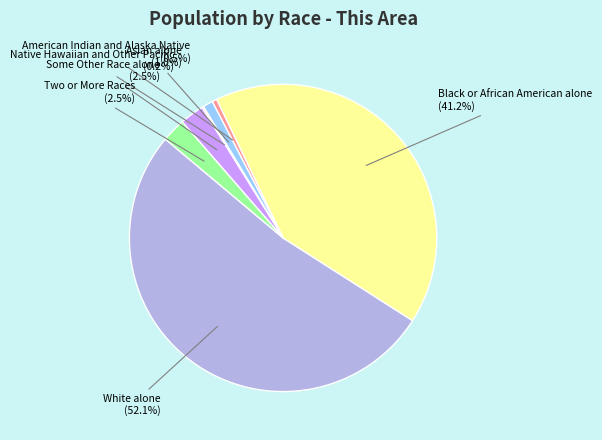

To the nearest percent, what is the difference between the largest and smallest slice percentages?

52%